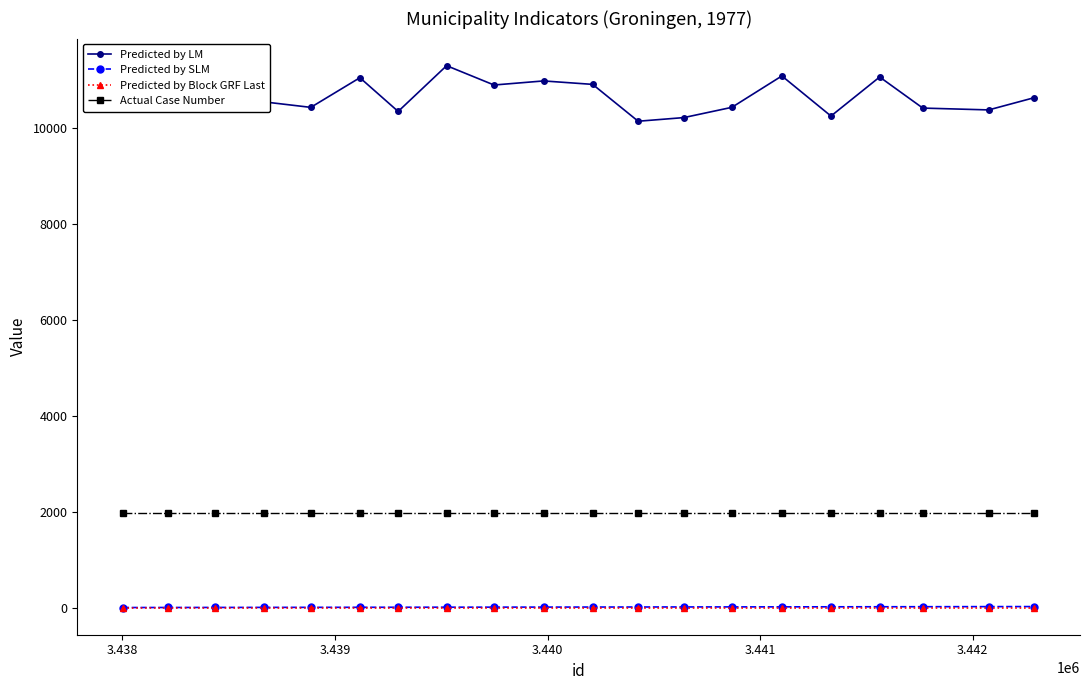

What is the highest value of the Predicted by Block GRF Last series?

-1